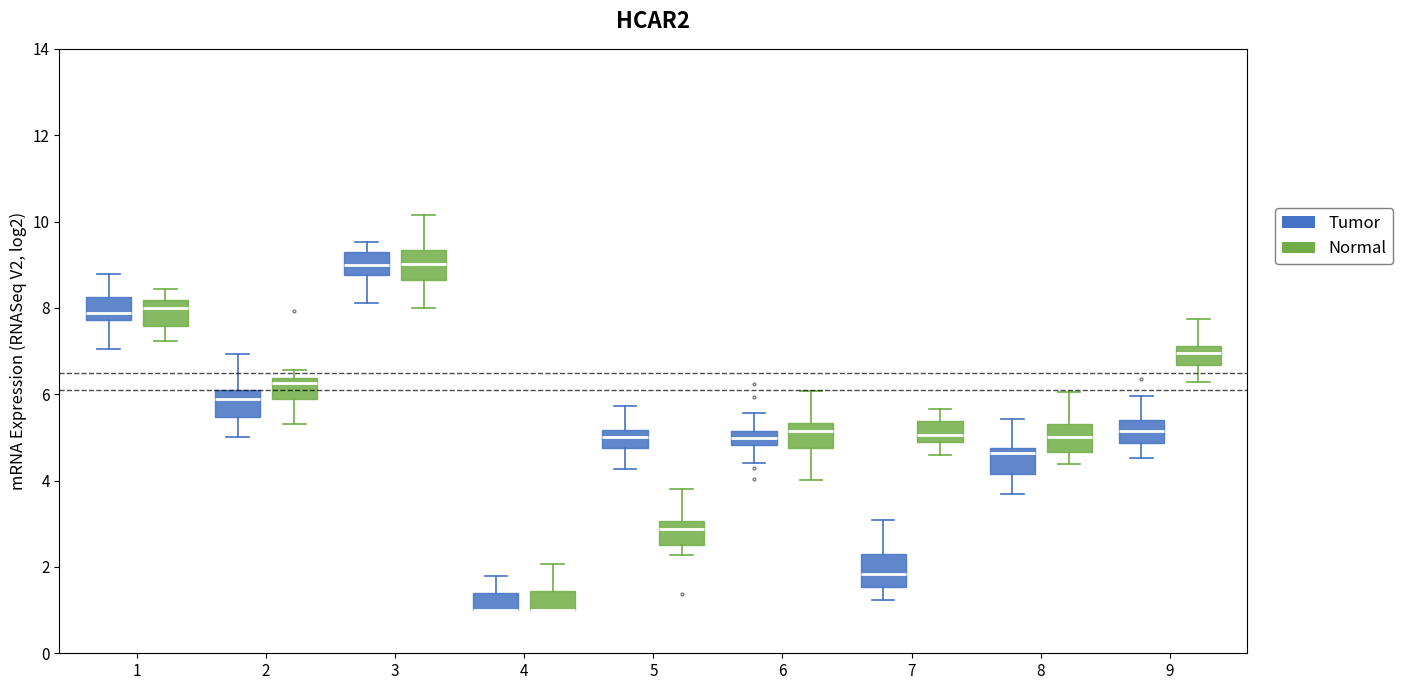

Reading left to right, transcribe this box plot: for each box, give where its median line is, the range the box spans, and where its two whiskers end, as read against the y-axis. The values are not printed on the chart, so give them approximately, as read against the axis.

1 (Tumor): median 7.8 (just above the box's lower edge), box 7.8 to 8.2, whiskers 7.0 to 8.8
1 (Normal): median 8.0, box 7.6 to 8.2, whiskers 7.2 to 8.4
2 (Tumor): median 5.8, box 5.4 to 6.0, whiskers 5.0 to 7.0
2 (Normal): median 6.2, box 5.8 to 6.4, whiskers 5.4 to 6.6
3 (Tumor): median 9.0, box 8.8 to 9.4, whiskers 8.2 to 9.6
3 (Normal): median 9.0, box 8.6 to 9.4, whiskers 8.0 to 10.2
4 (Tumor): median 1.0 (drawn on the box's lower edge), box 1.0 to 1.4, whiskers 1.0 to 1.8
4 (Normal): median 1.0 (drawn on the box's lower edge), box 1.0 to 1.4, whiskers 1.0 to 2.0
5 (Tumor): median 5.0, box 4.8 to 5.2, whiskers 4.2 to 5.8
5 (Normal): median 2.8, box 2.6 to 3.0, whiskers 2.2 to 3.8
6 (Tumor): median 5.0, box 4.8 to 5.2, whiskers 4.4 to 5.6
6 (Normal): median 5.2, box 4.8 to 5.4, whiskers 4.0 to 6.0
7 (Tumor): median 1.8, box 1.6 to 2.2, whiskers 1.2 to 3.0
7 (Normal): median 5.0, box 4.8 to 5.4, whiskers 4.6 to 5.6
8 (Tumor): median 4.6, box 4.2 to 4.8, whiskers 3.6 to 5.4
8 (Normal): median 5.0, box 4.6 to 5.4, whiskers 4.4 to 6.0
9 (Tumor): median 5.2, box 4.8 to 5.4, whiskers 4.6 to 6.0
9 (Normal): median 7.0, box 6.6 to 7.2, whiskers 6.2 to 7.8